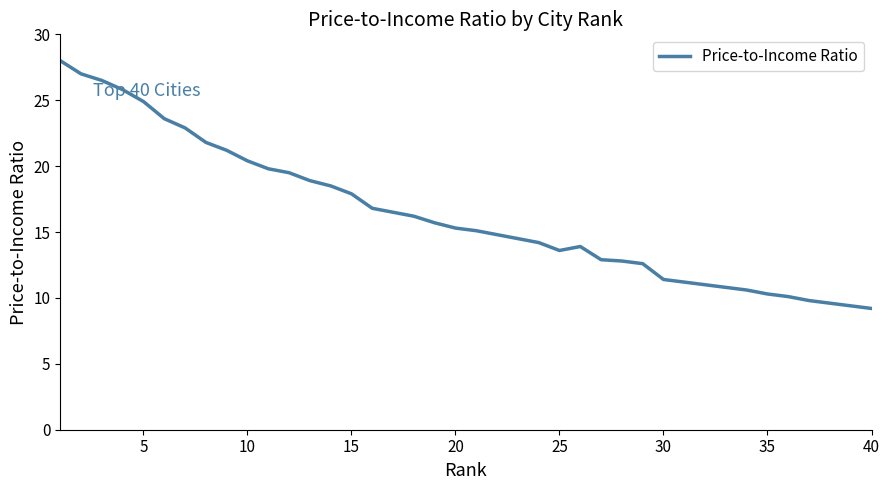

What is the difference between the maximum and minimum values?

18.8